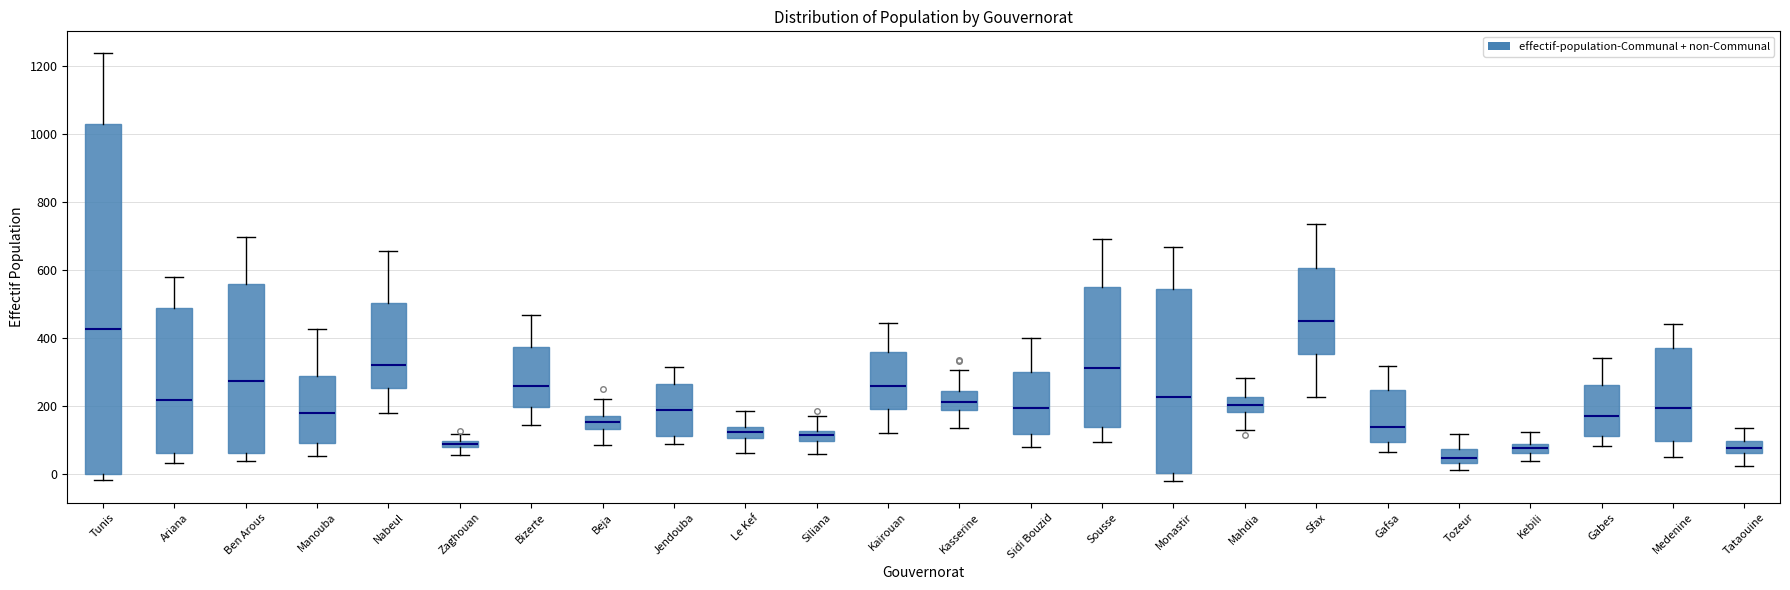

Where is the lower edge of the box for Kasserine on the y-axis? The values are not printed on the chart, so give them approximately, as read against the axis.

180